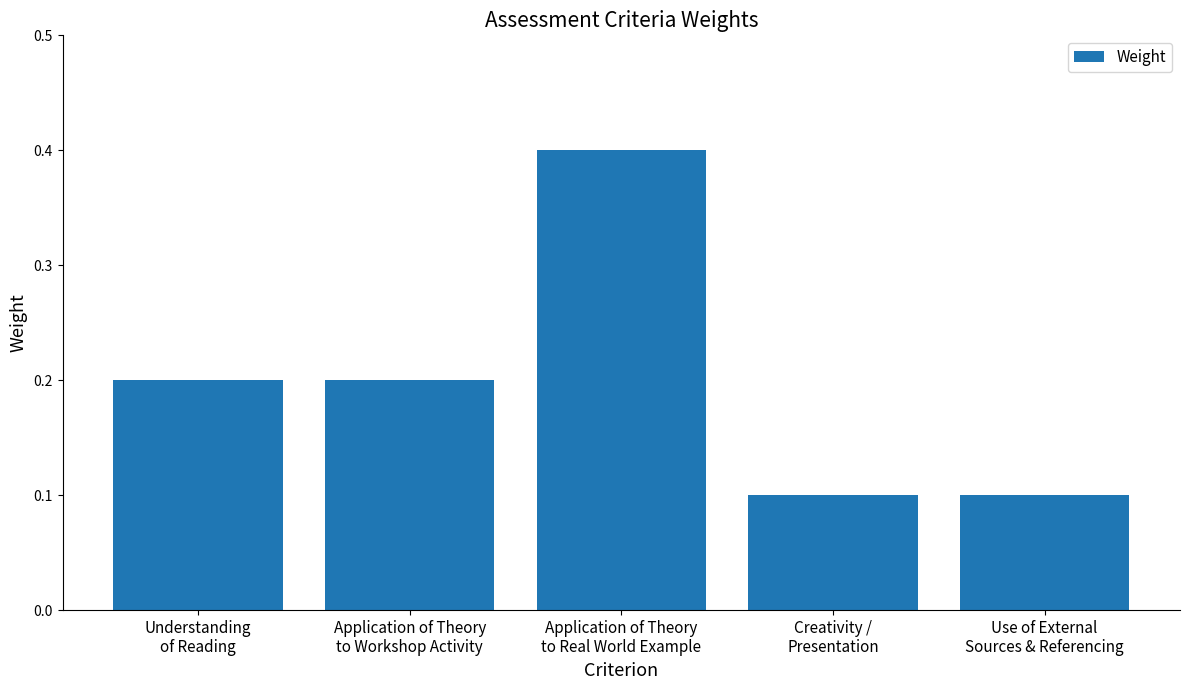

The chart shows a value of 0.6 at Application of Theory
to Real World Example. True or false?

False